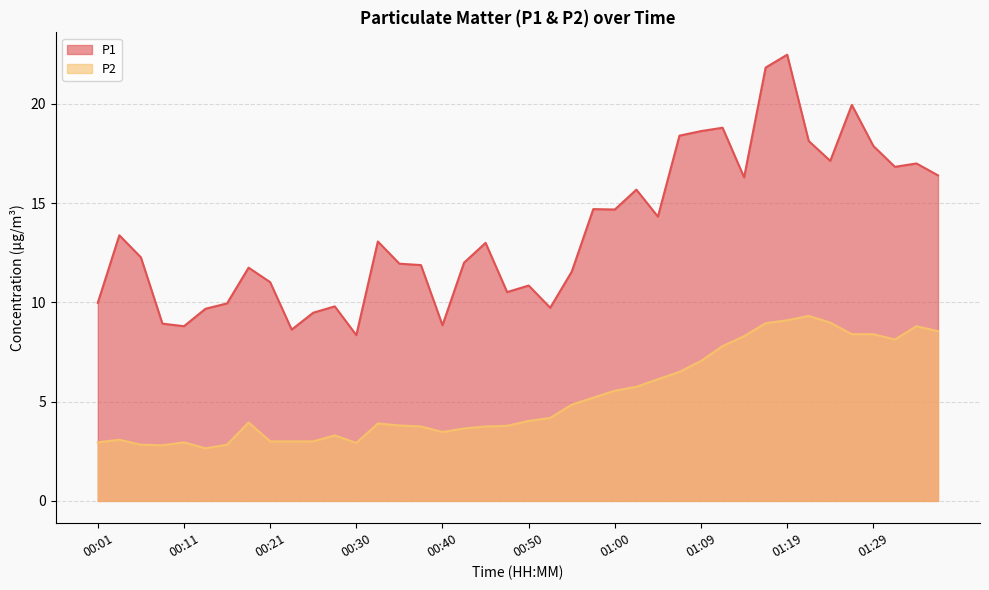

What is the maximum value for P1?

22.5